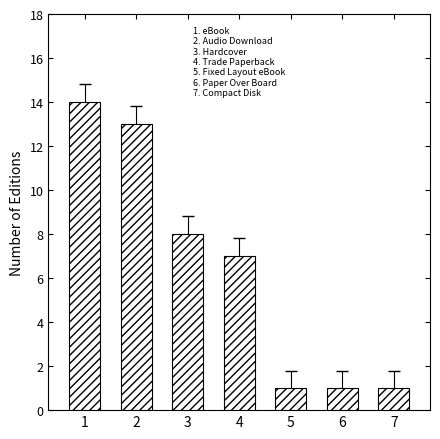

What is the greatest value displayed?

14